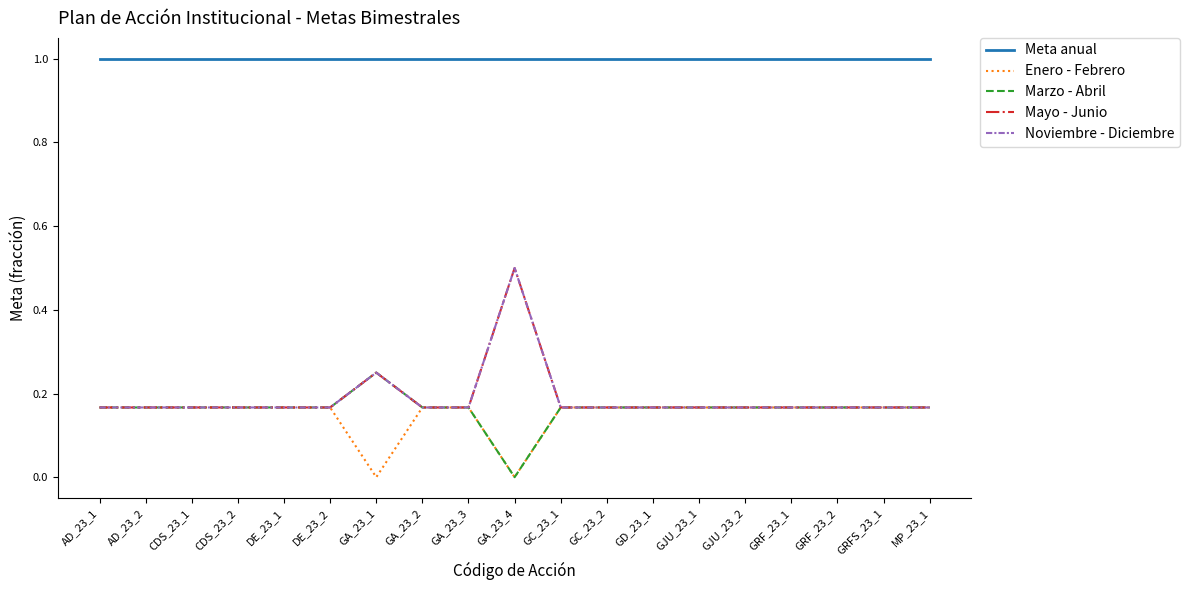

Does the chart have visible grid lines?

No